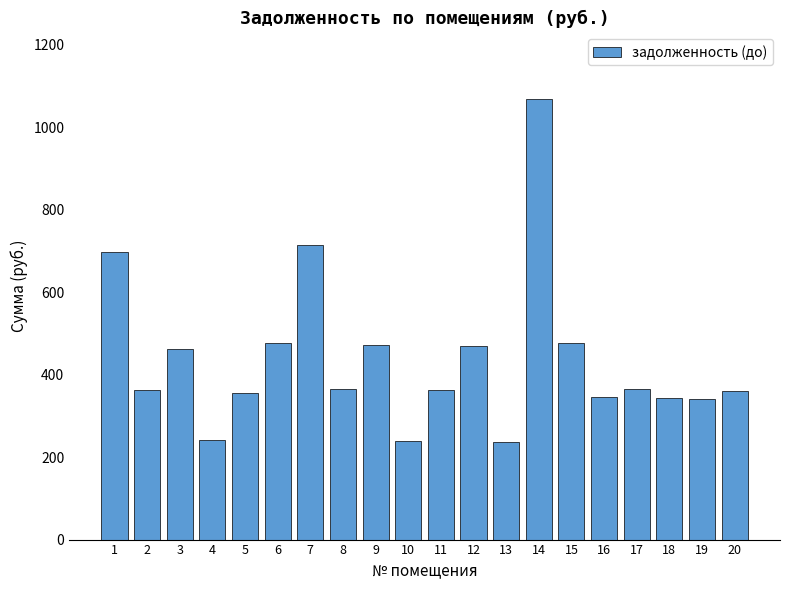

What is the greatest value displayed?

1069.0